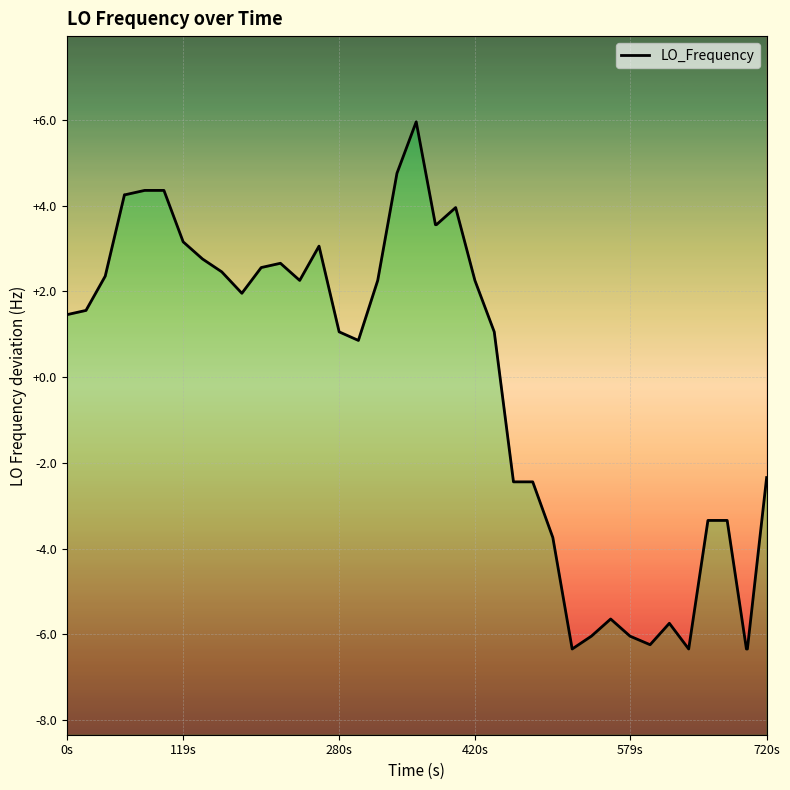

Is this an area chart (filled region under the line)?

No